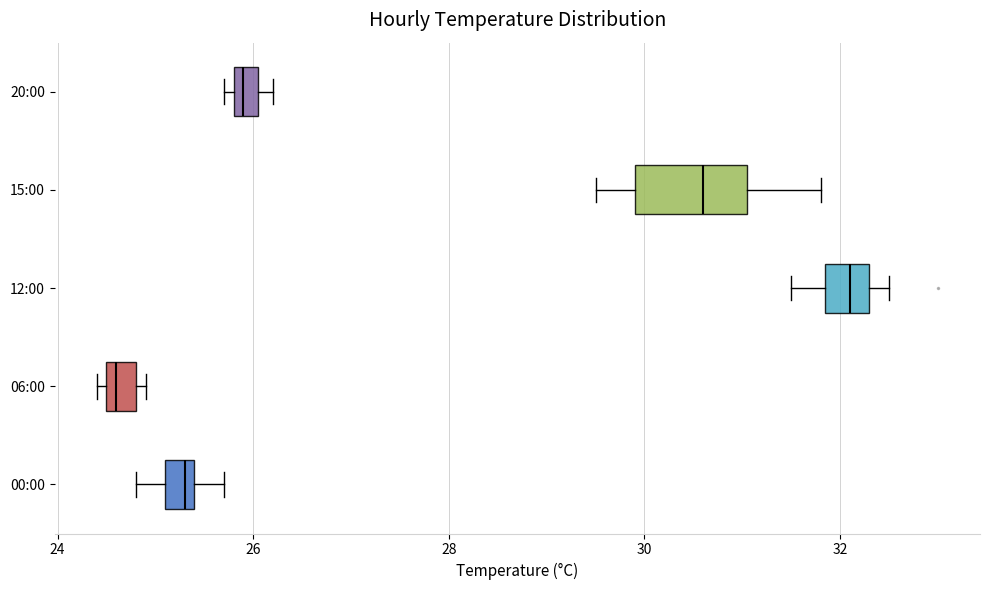

Comparing the boxes themselves (not the whiskers), which one is the widest?

15:00